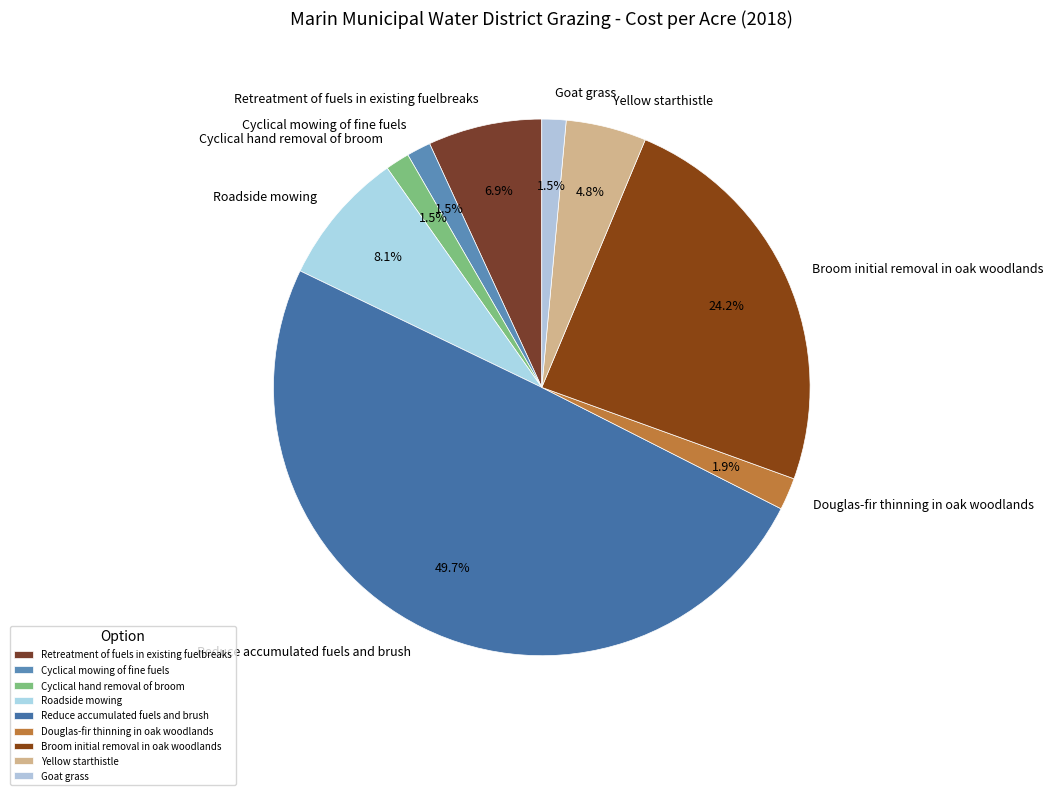

What portion of the pie excludes Yellow starthistle?

95.2%